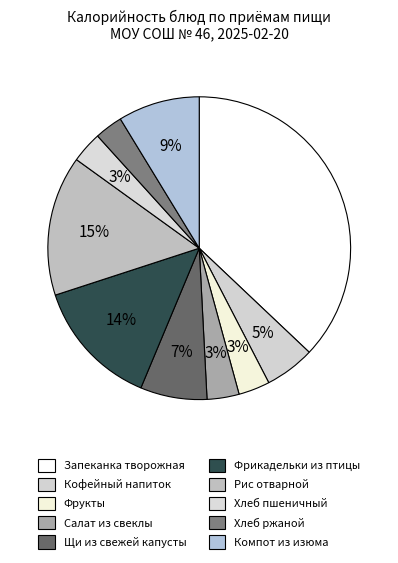

Which has a higher value, Хлеб ржаной or Запеканка творожная?

Запеканка творожная